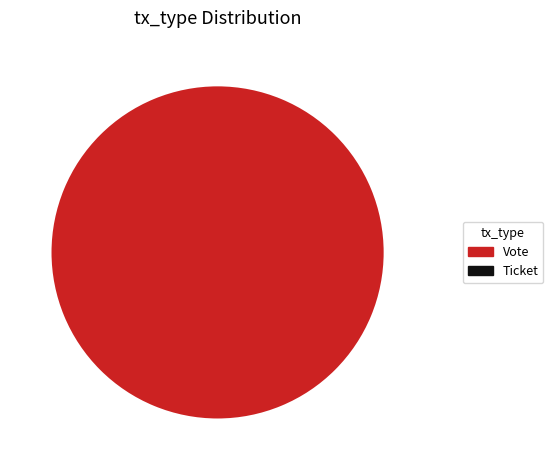

Which category accounts for the majority?

Vote